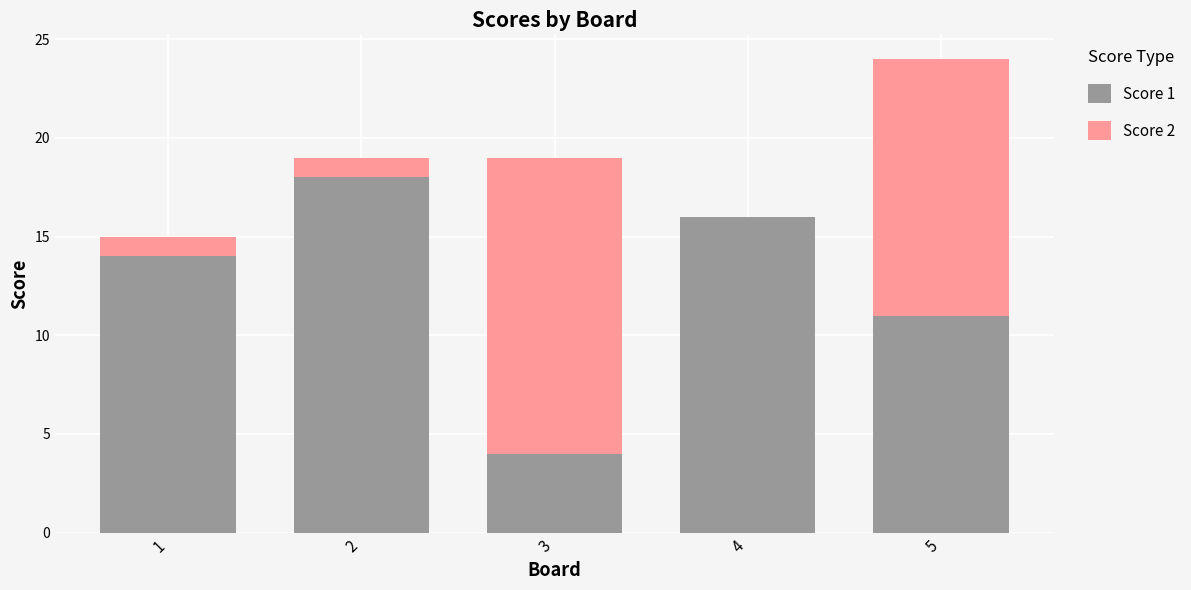

Reading right to left, transcribe the values for Score 1.

5=11	4=16	3=4	2=18	1=14